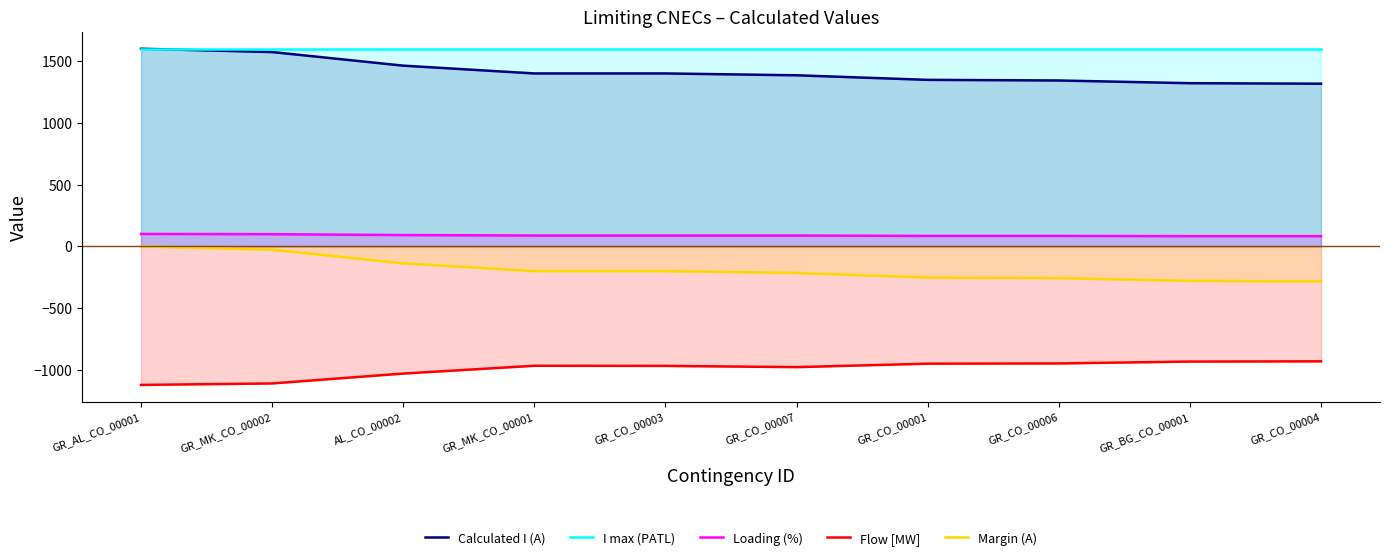

Rank the categories by Calculated I (A) value from highest to lowest.

GR_AL_CO_00001, GR_MK_CO_00002, AL_CO_00002, GR_MK_CO_00001, GR_CO_00003, GR_CO_00007, GR_CO_00001, GR_CO_00006, GR_BG_CO_00001, GR_CO_00004